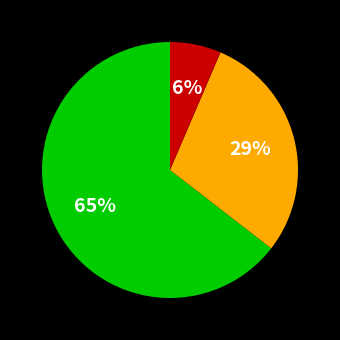

Does any single category account for the majority?

Yes